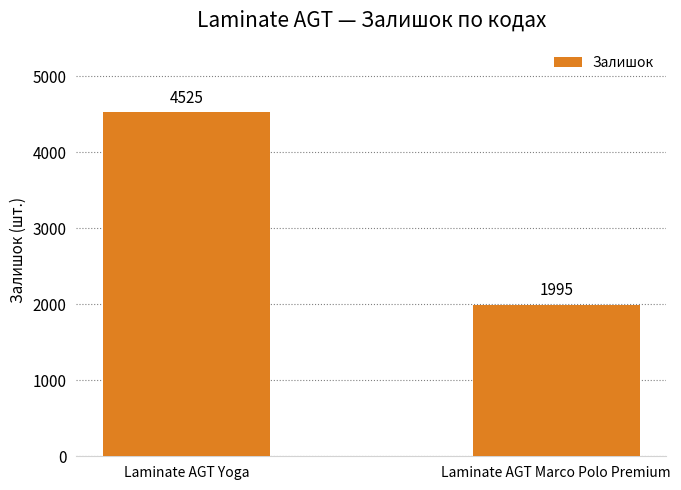

How many values are between 1995 and 4525?

2